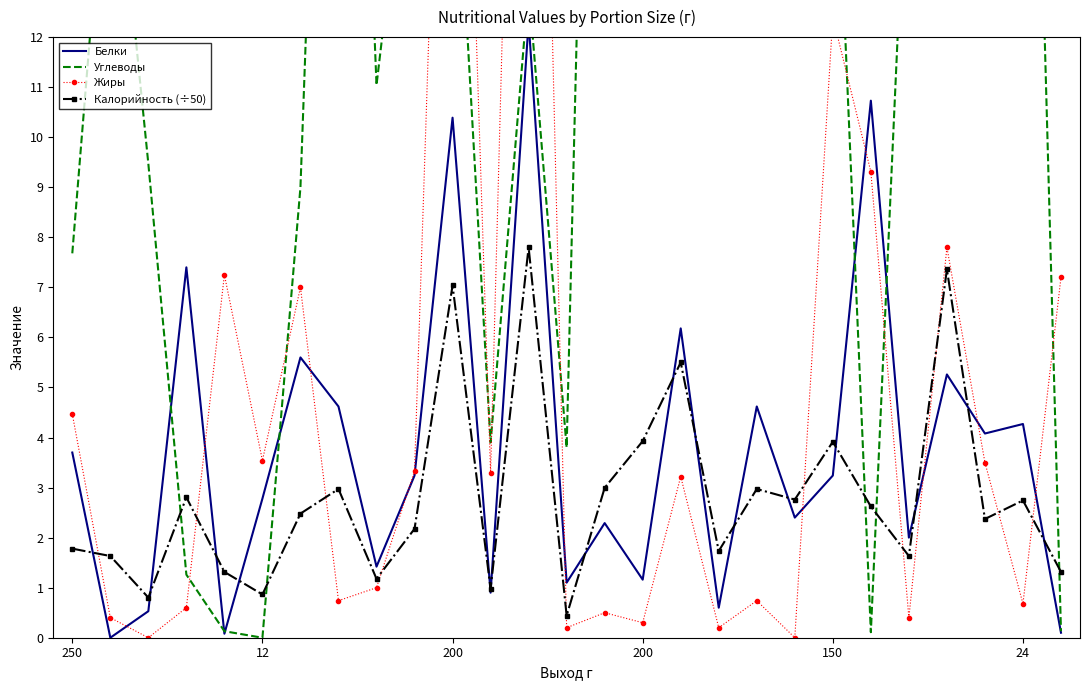

What is the total value across all series at 24?

35.5